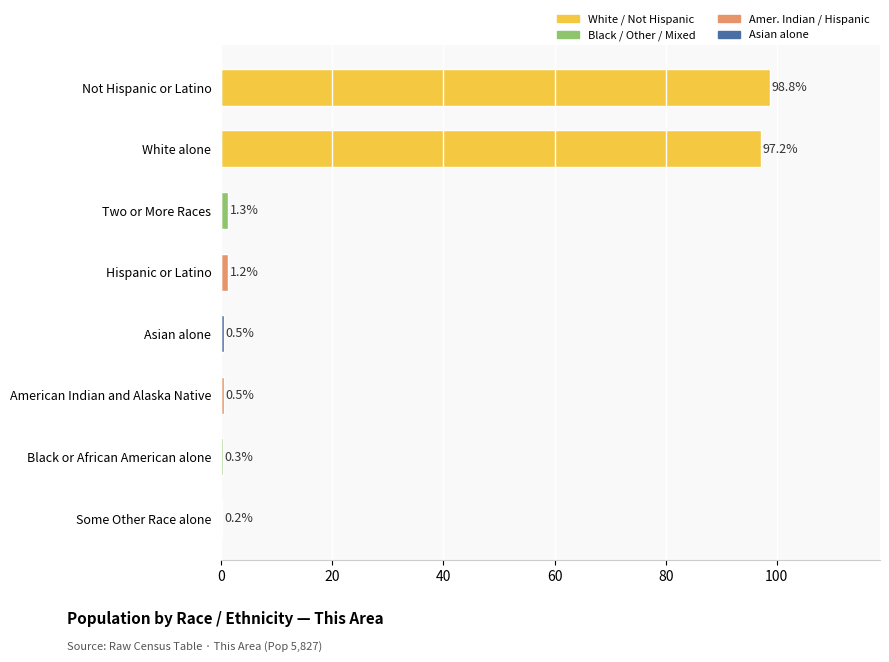

At which label is the value closest to 49?

Two or More Races